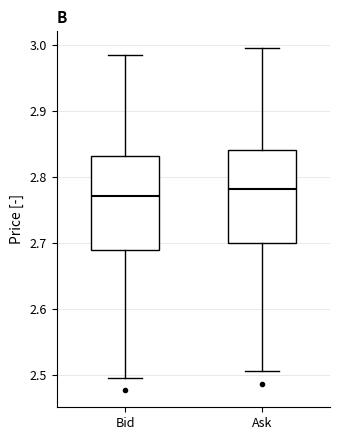

Reading left to right, transcribe this box plot: for each box, give where its median line is, the range the box spans, and where its two whiskers end, as read against the y-axis. The values are not printed on the chart, so give them approximately, as read against the axis.

Bid: median 2.77, box 2.69 to 2.83, whiskers 2.50 to 2.99
Ask: median 2.78, box 2.70 to 2.84, whiskers 2.51 to 3.00